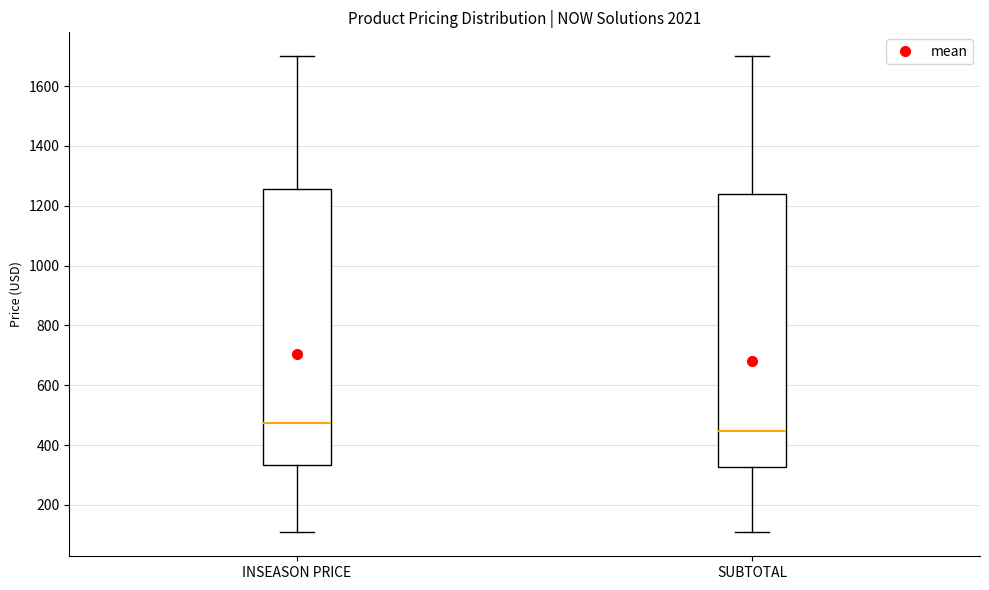

Which box's median line is the lowest?

SUBTOTAL